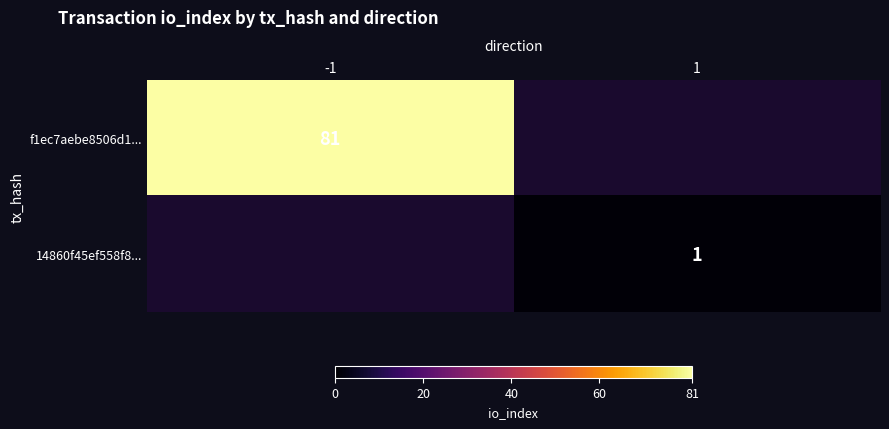

The value of 14860f45ef558f8... at 1 is 1. True or false?

True